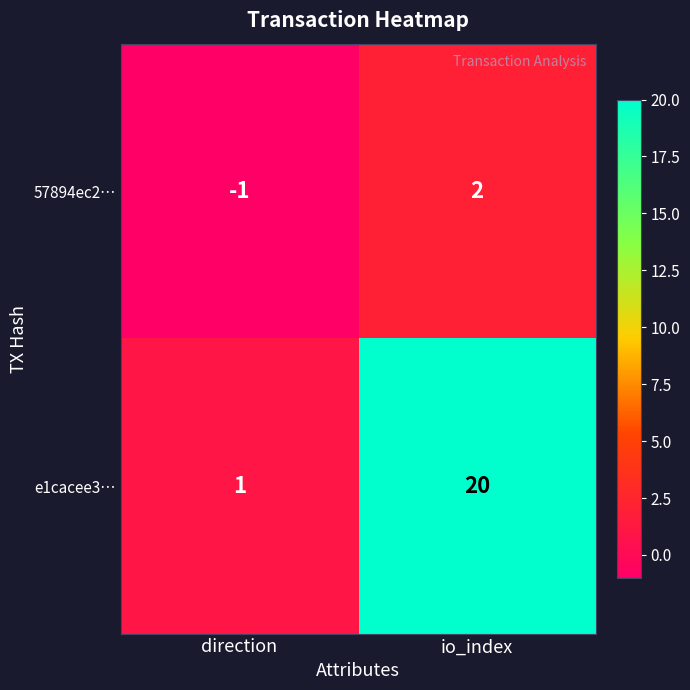

True or false: 57894ec2… has a value of -1 at direction.

True